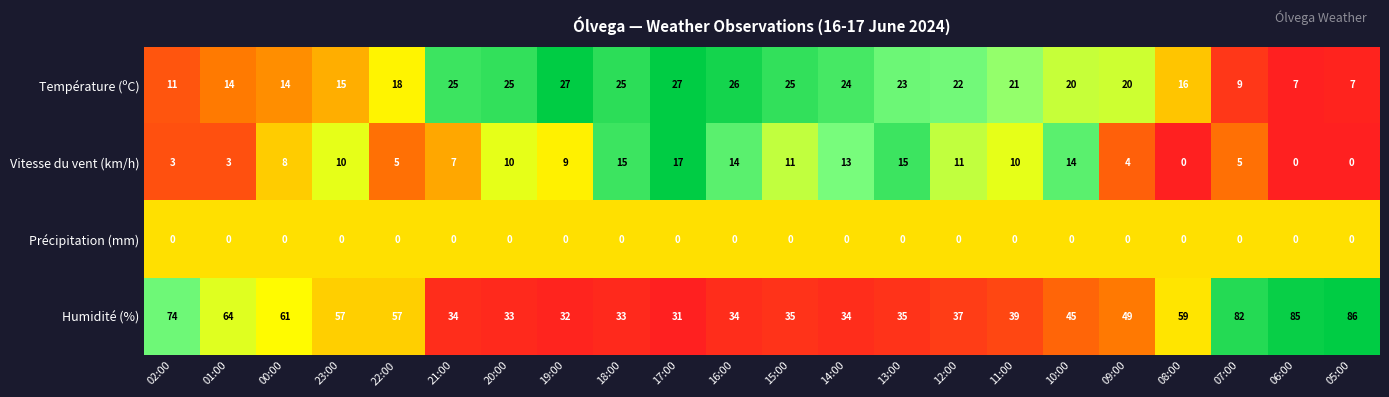

List the series in order of their overall mean, lowest first.

Précipitation (mm), Vitesse du vent (km/h), Température (ºC), Humidité (%)